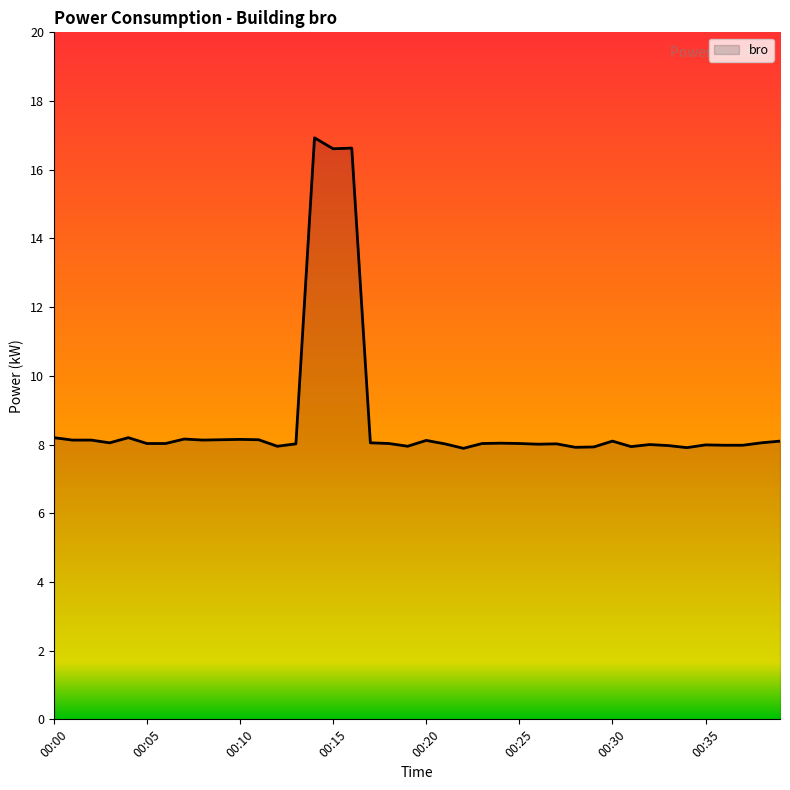

What is the difference between the maximum and minimum values?

9.0